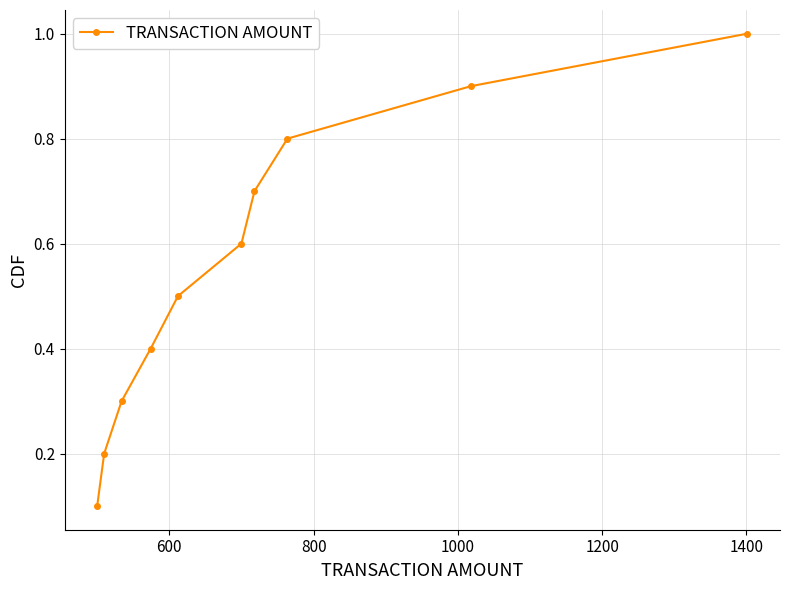

What is the maximum value shown in the chart?

1.0